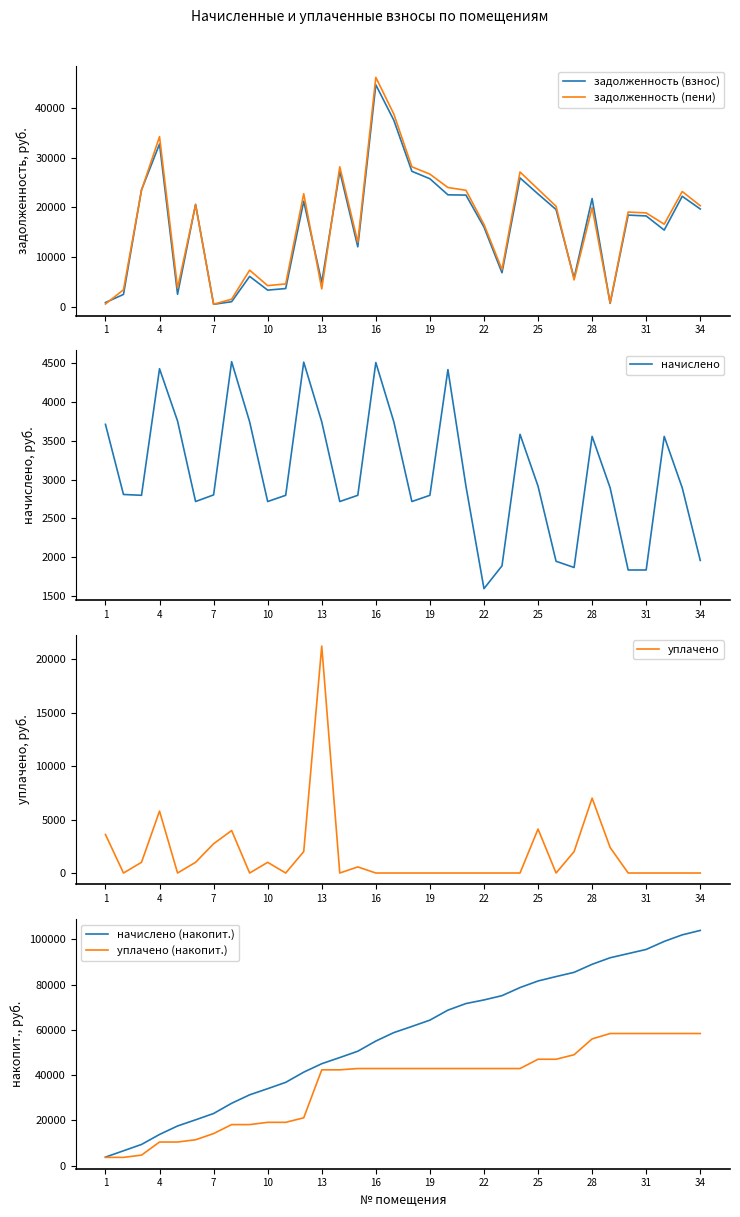

What is the maximum value for задолженность (пени)?

46203.6